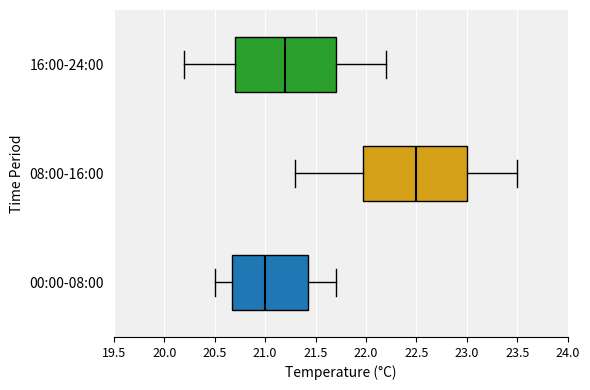

Reading bottom to top, transcribe this box plot: for each box, give where its median line is, the range the box spans, and where its two whiskers end, as read against the x-axis. The values are not printed on the chart, so give them approximately, as read against the axis.

00:00-08:00: median 21.00, box 20.70 to 21.45, whiskers 20.50 to 21.70
08:00-16:00: median 22.50, box 22.00 to 23.00, whiskers 21.30 to 23.50
16:00-24:00: median 21.20, box 20.70 to 21.70, whiskers 20.20 to 22.20